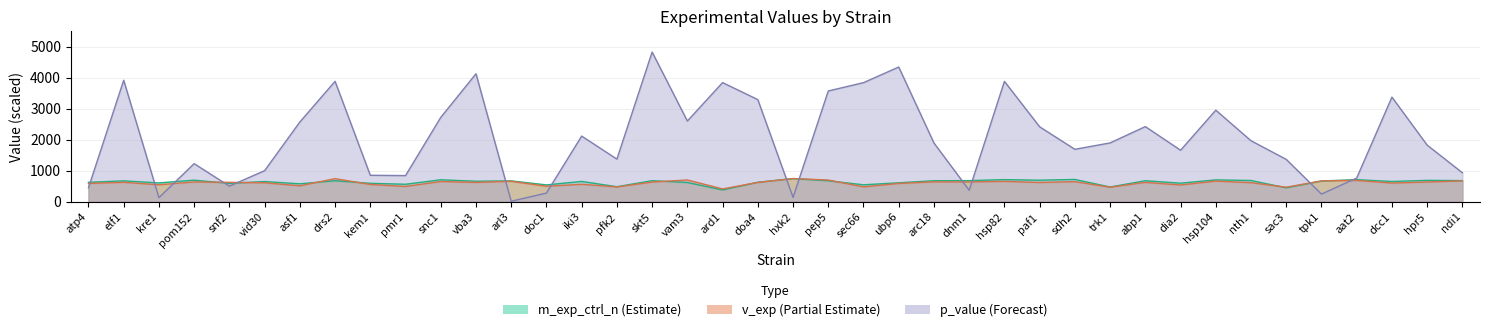

Between which two adjacent categories do m_exp_ctrl_n and p_value first intersect?

atp4 and elf1